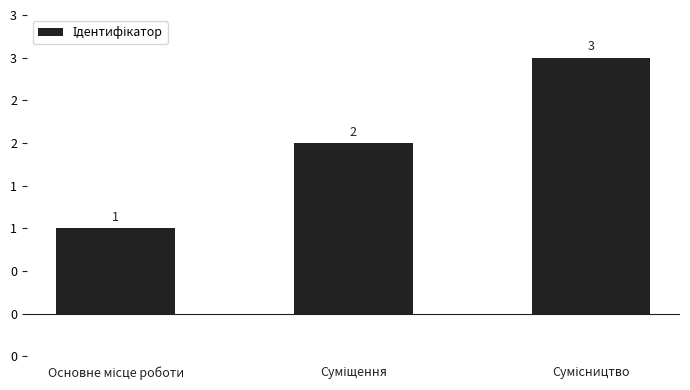

Rank the categories by value from lowest to highest.

Основне місце роботи, Суміщення, Сумісництво